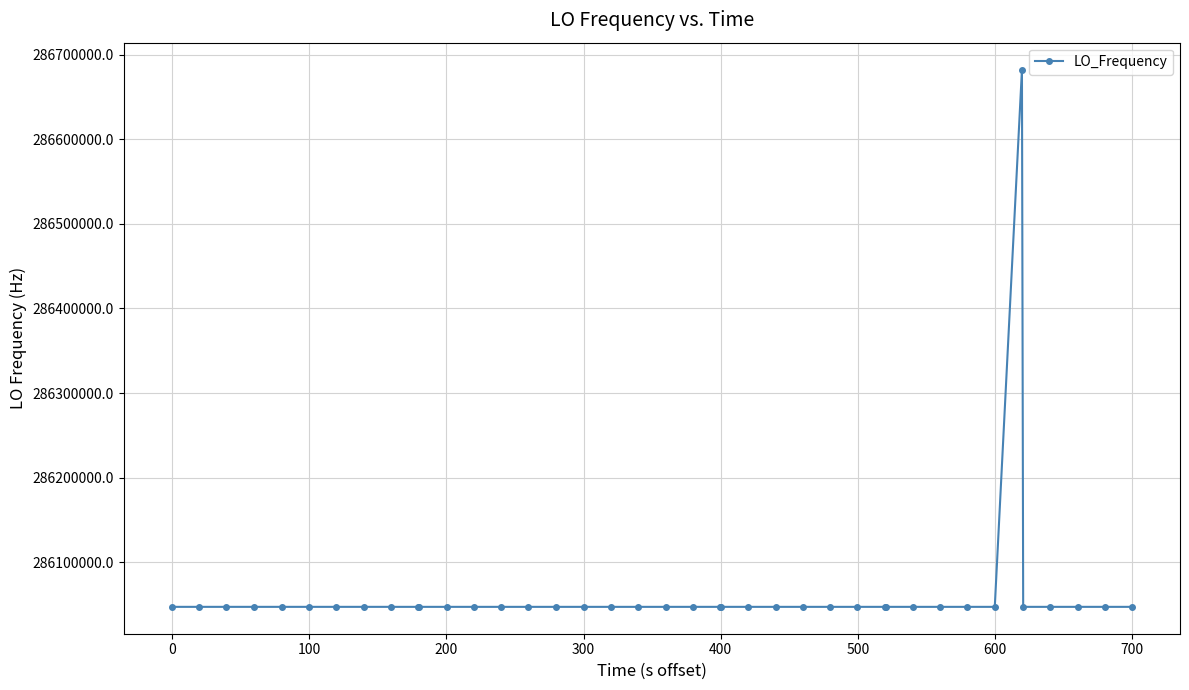

What is the difference between the maximum and minimum values?

635708.2